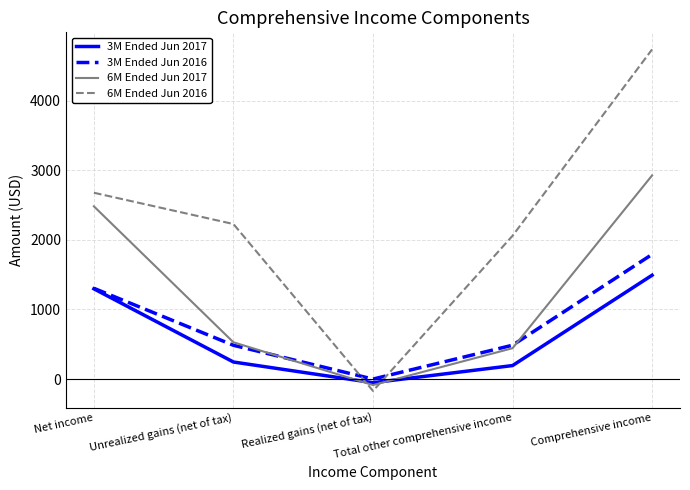

The 6M Ended Jun 2017 series shows -85 at Realized gains (net of tax). True or false?

True